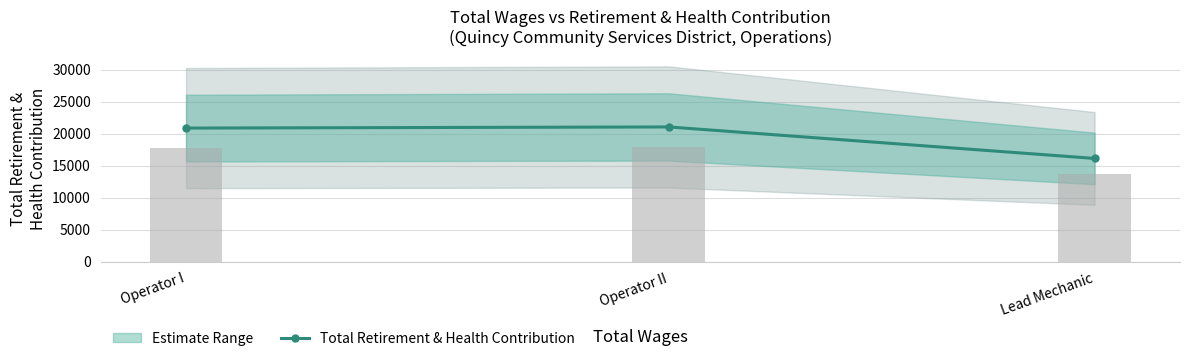

Reading right to left, what are all the values shown in this chart?

16111	21033	20854